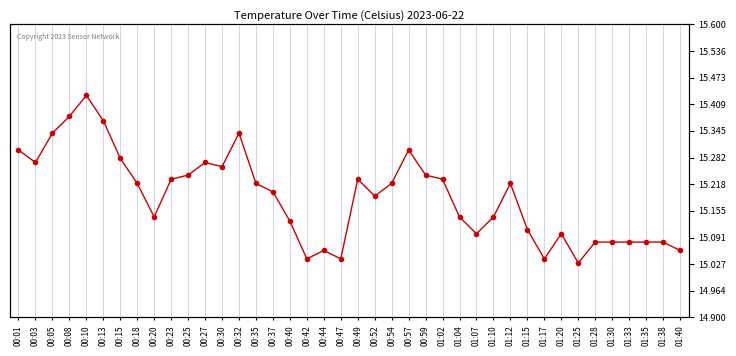

Rank the categories by value from lowest to highest.

01:25, 00:42, 00:47, 01:17, 00:44, 01:40, 01:28, 01:30, 01:33, 01:35, 01:38, 01:07, 01:20, 01:15, 00:40, 00:20, 01:04, 01:10, 00:52, 00:37, 00:18, 00:35, 00:54, 01:12, 00:23, 00:49, 01:02, 00:25, 00:59, 00:30, 00:03, 00:27, 00:15, 00:01, 00:57, 00:05, 00:32, 00:13, 00:08, 00:10